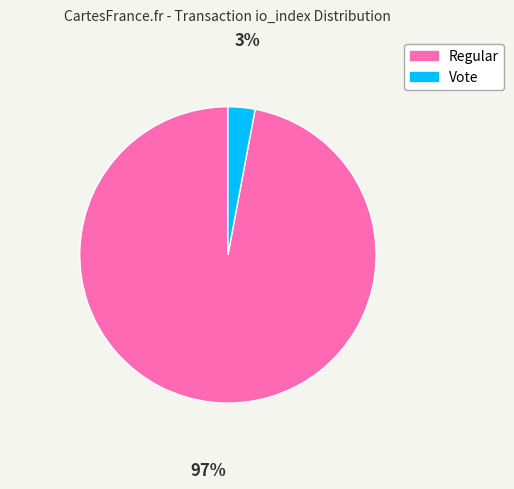

What is the largest slice in the pie chart?

Regular